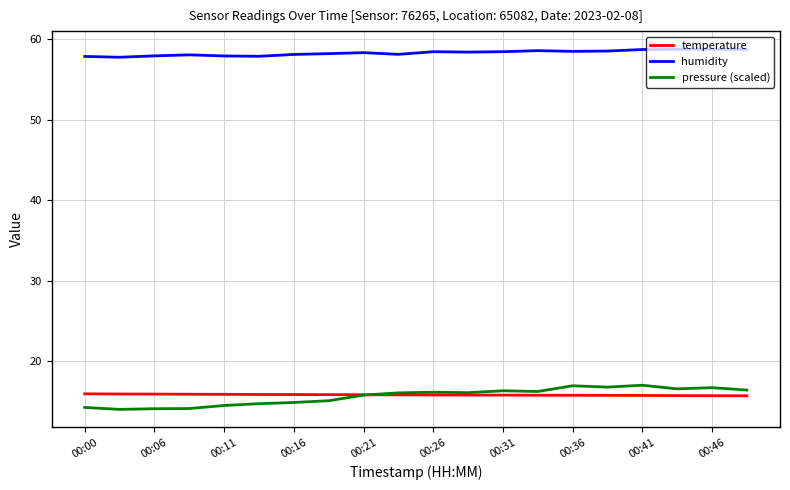

How many intersections are there between temperature and pressure (scaled)?

1